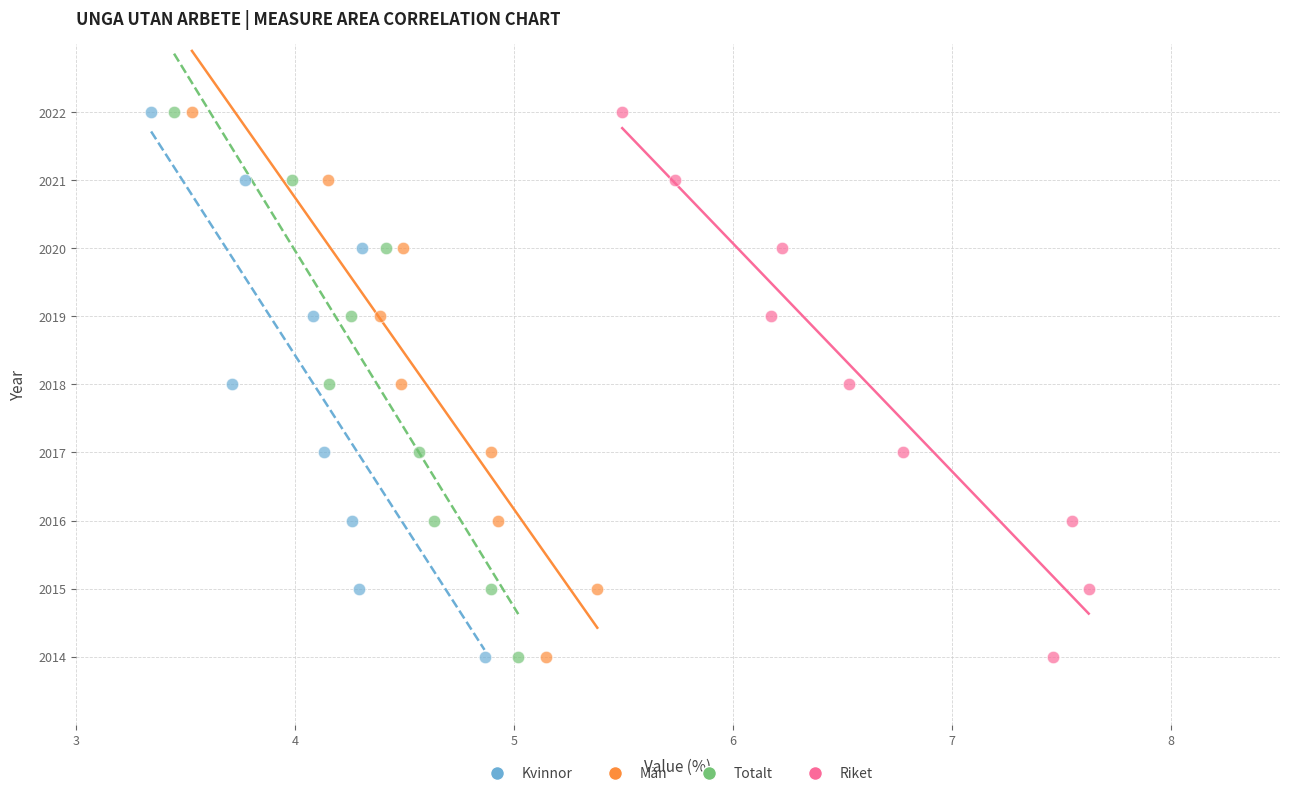

What are all the series names shown in the legend?

Kvinnor, Män, Totalt, Riket